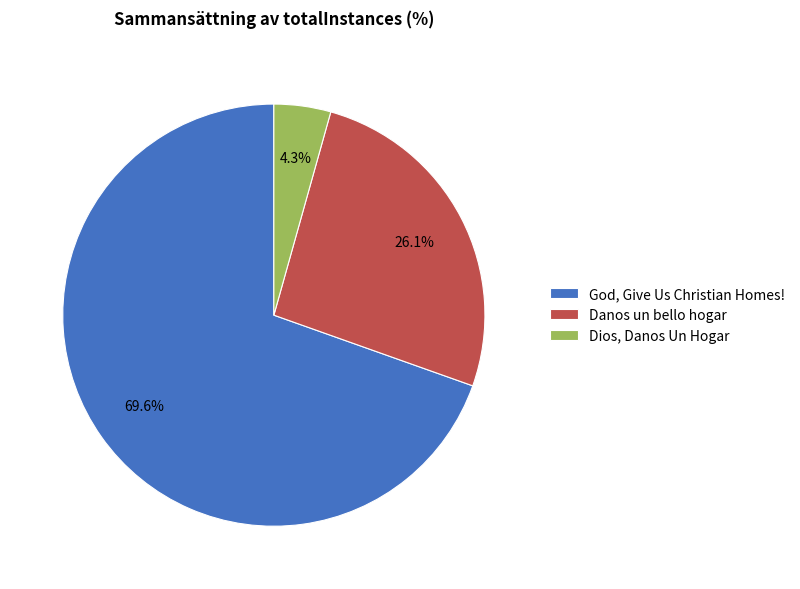

Which slice is the largest?

God, Give Us Christian Homes!